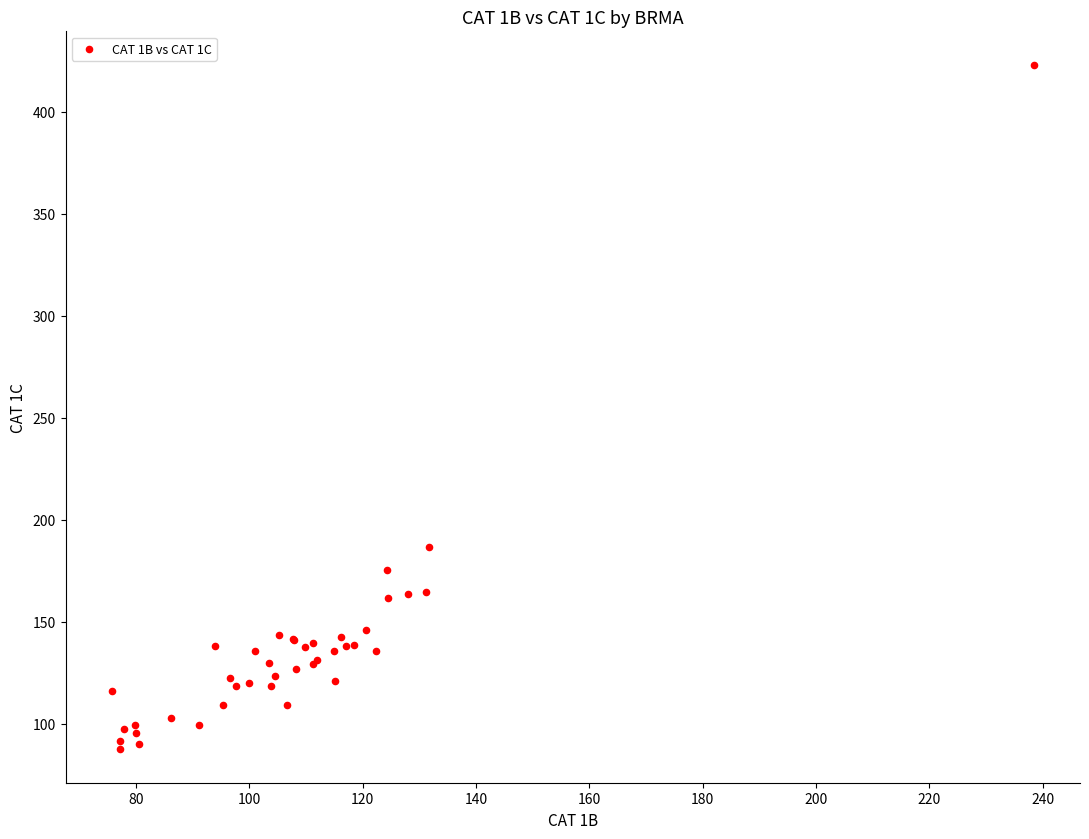

What Y value in the scatter plot is closest to 255?

186.5